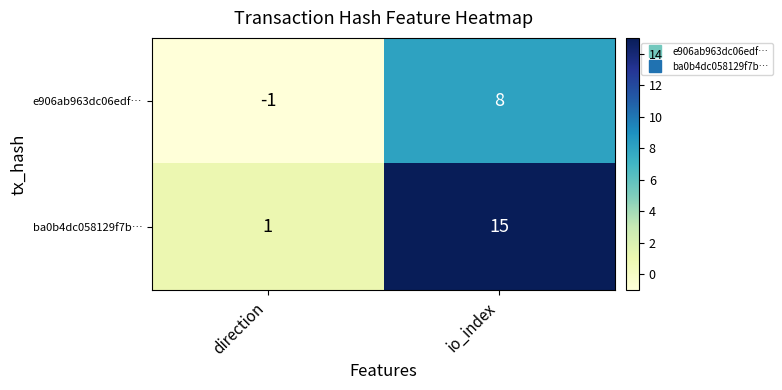

Which series has the largest range (max minus min)?

ba0b4dc058129f7b…